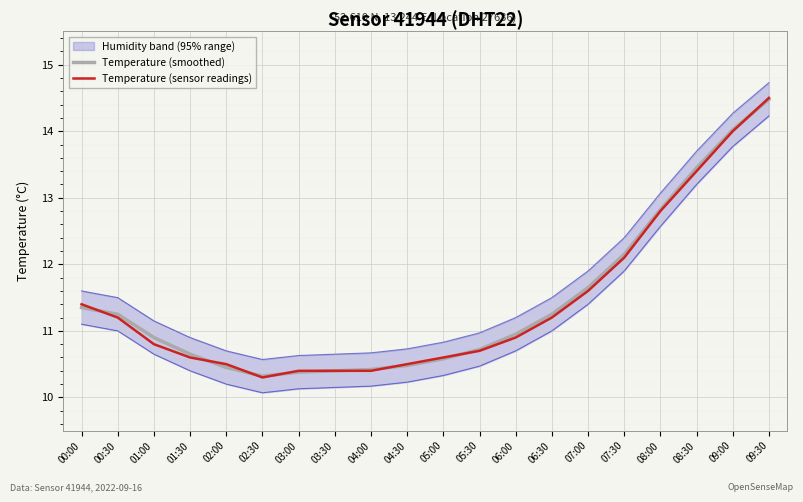

Which series ends up on top after the final intersection of Temperature (smoothed) and Temperature (sensor readings)?

Temperature (sensor readings)